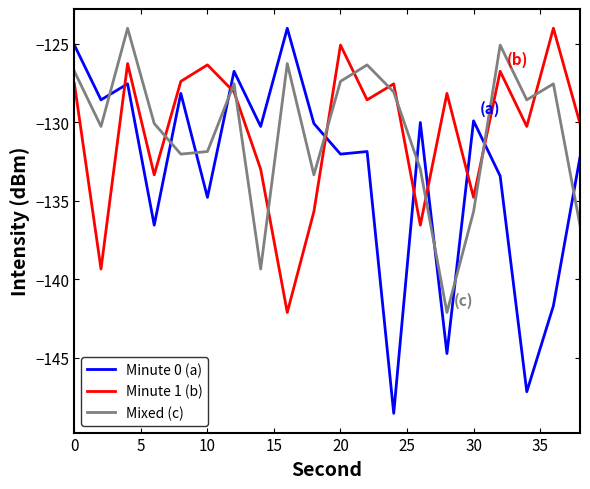

What are all the series names shown in the legend?

Minute 0 (a), Minute 1 (b), Mixed (c)